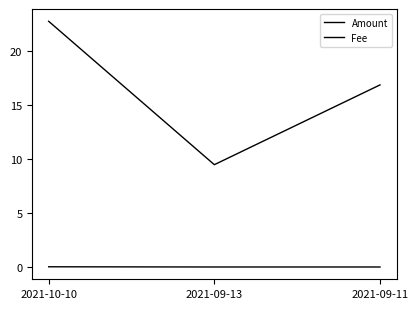

Rank the categories by Amount value from lowest to highest.

2021-09-13, 2021-09-11, 2021-10-10